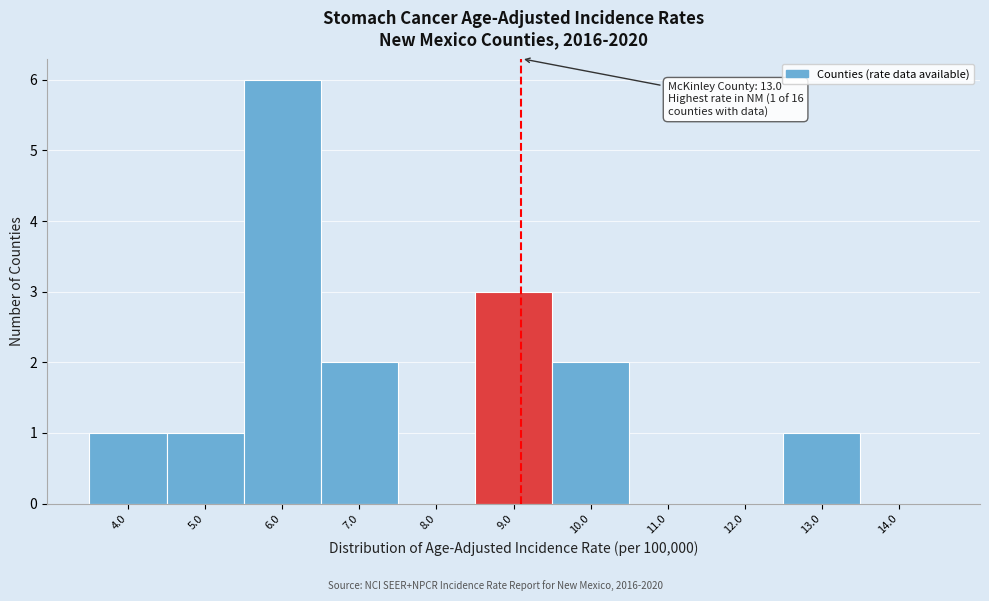

Over which range of the x-axis is the bar tallest?

5.5 to 6.5